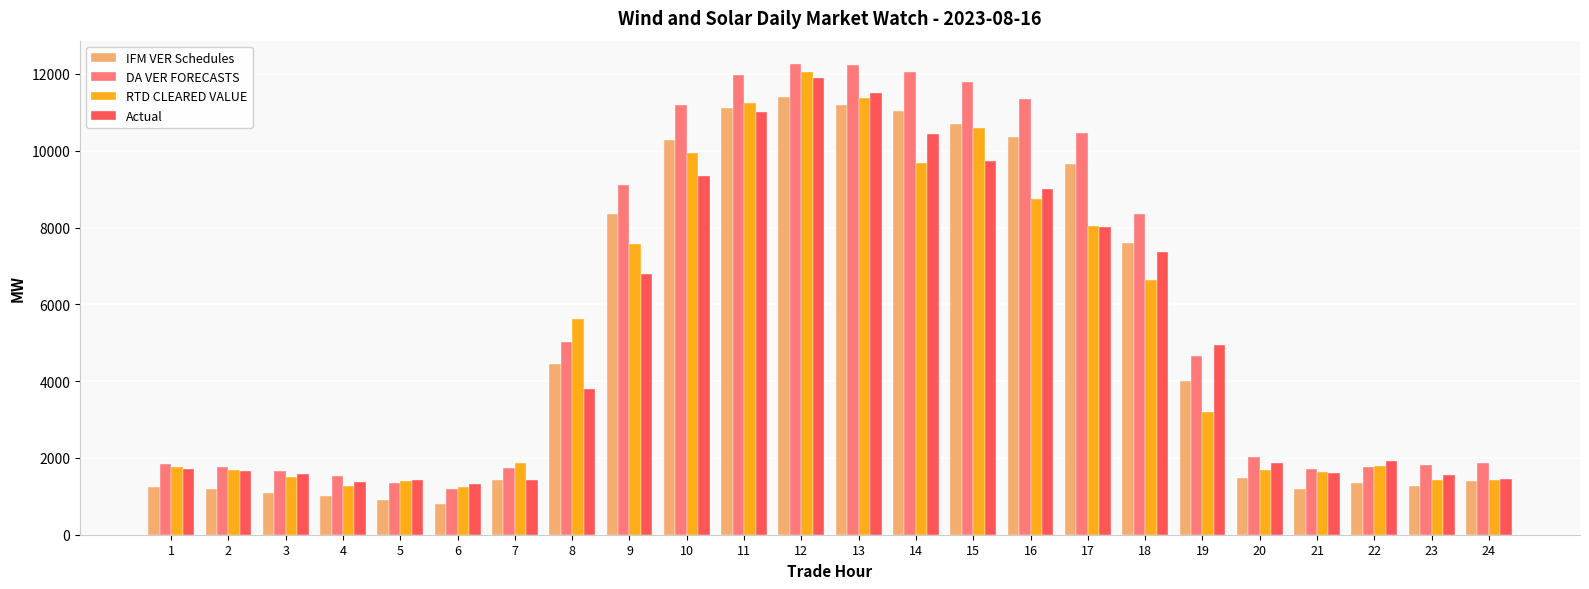

What is the sum of the DA VER FORECASTS values at 10 and 14?

23245.8